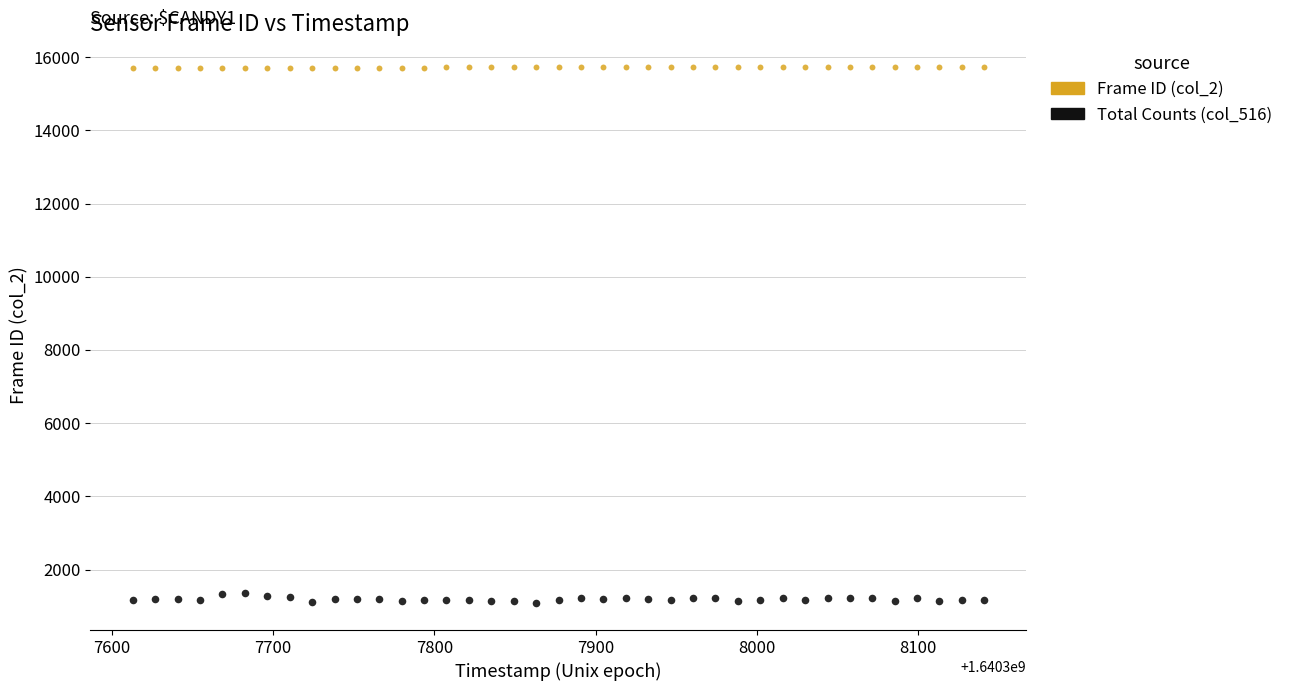

Which series reaches the maximum Y coordinate?

Frame ID (col_2)